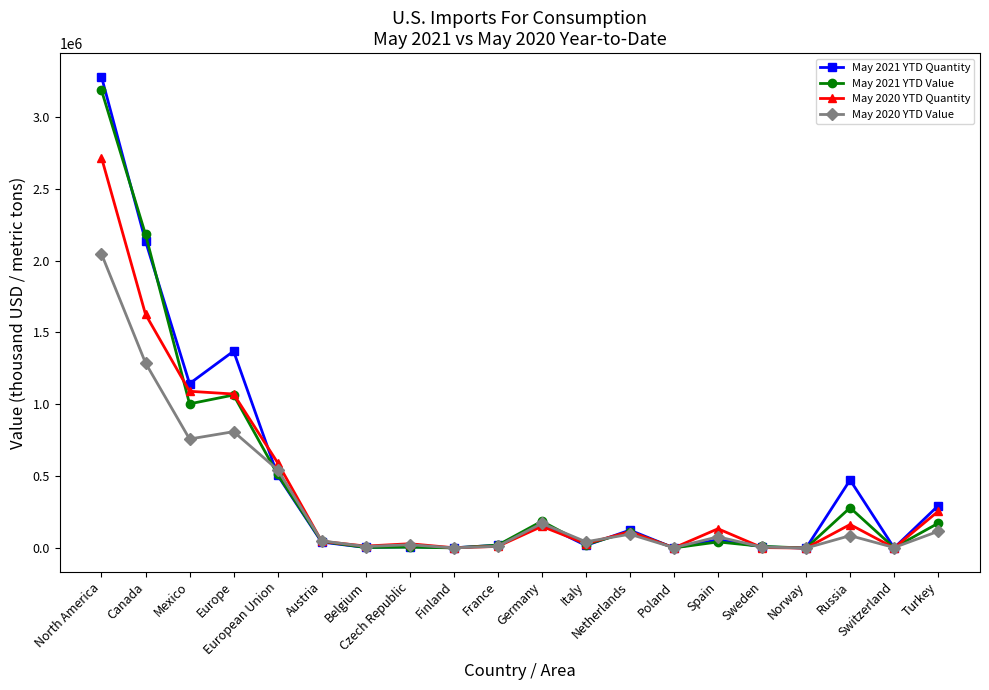

List the series in order of their overall mean, lowest first.

May 2020 YTD Value, May 2020 YTD Quantity, May 2021 YTD Value, May 2021 YTD Quantity